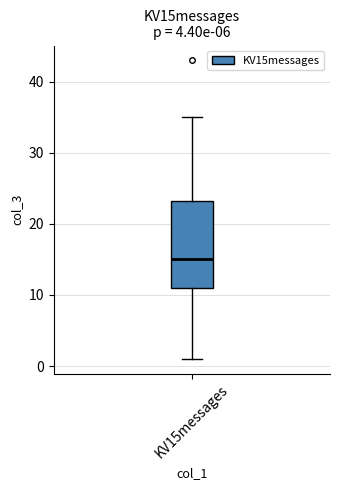

Where does the lower whisker of the box for KV15messages end on the y-axis? The values are not printed on the chart, so give them approximately, as read against the axis.

1